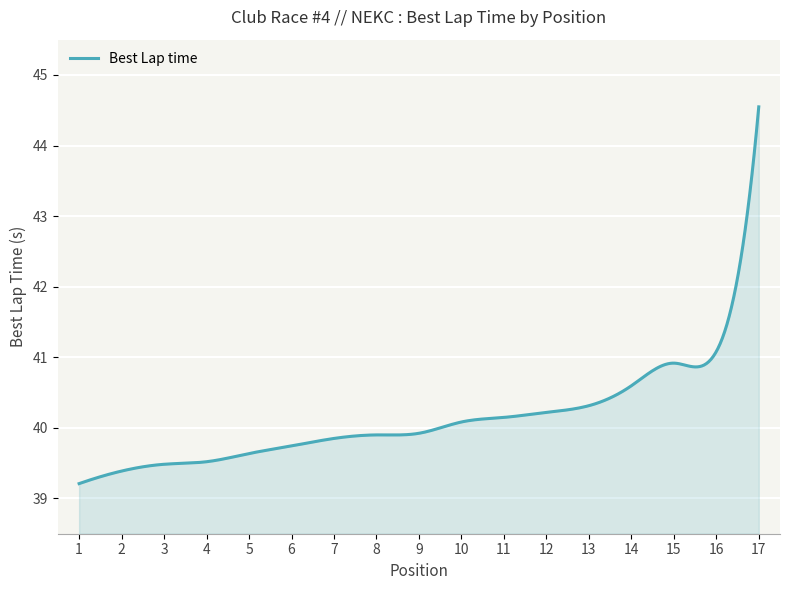

True or false: the data has more than 1 interior local peaks.

True